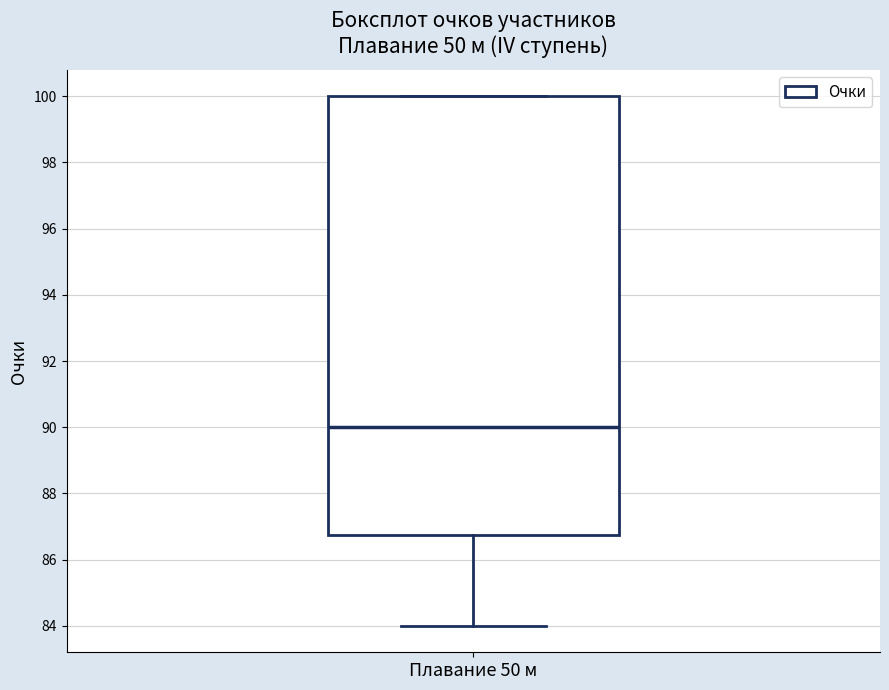

Where does the median line of the box for Плавание 50 м sit on the y-axis? The values are not printed on the chart, so give them approximately, as read against the axis.

90.0